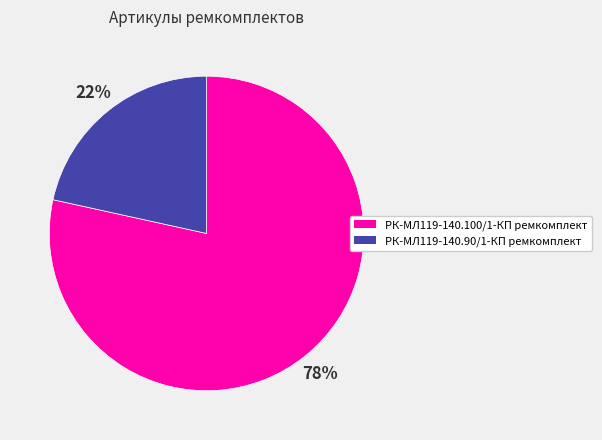

Is it true that РК-МЛ119-140.100/1-КП ремкомплект is 69% of the pie?

False